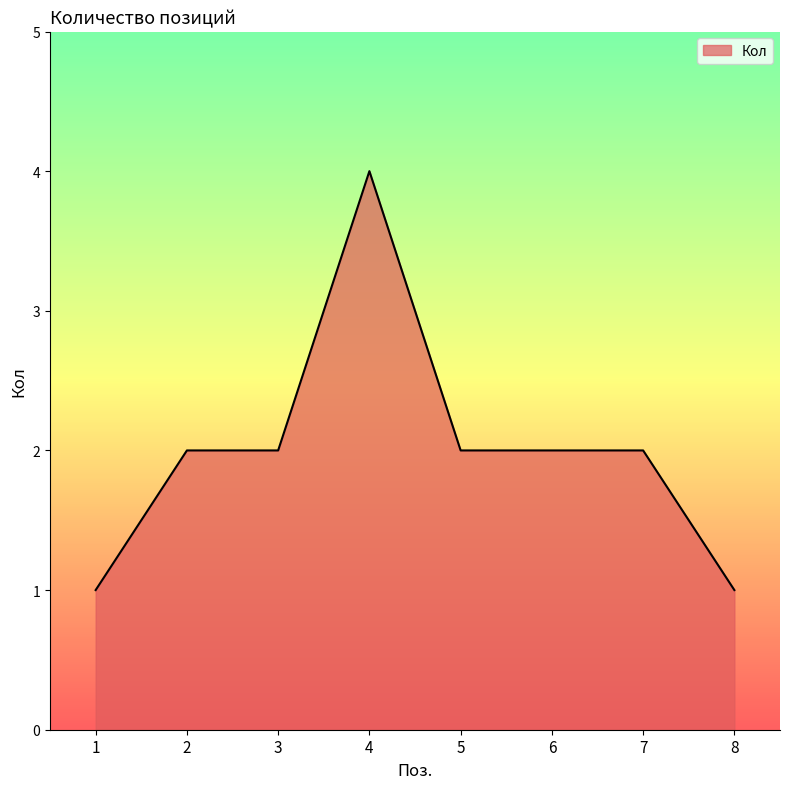

What is the sum of all values?

16